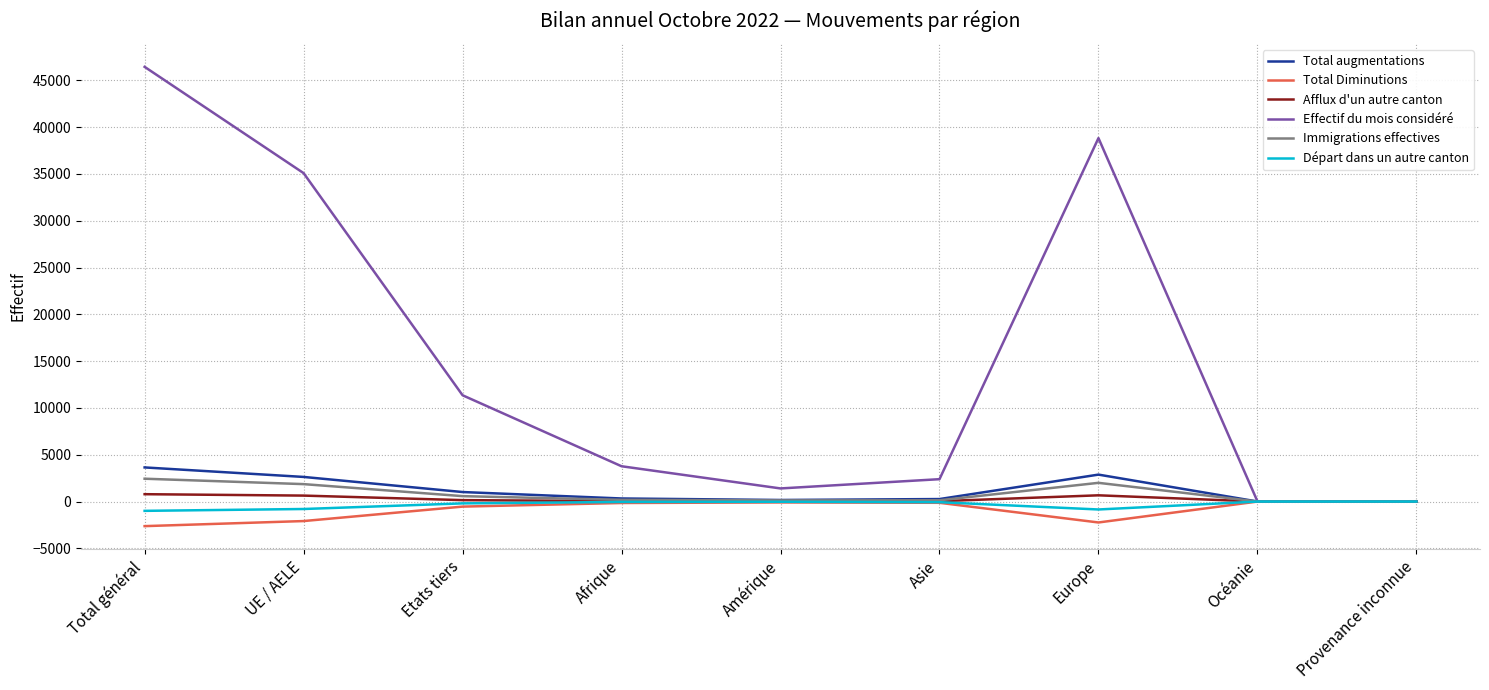

What is the smallest value displayed?

-2628